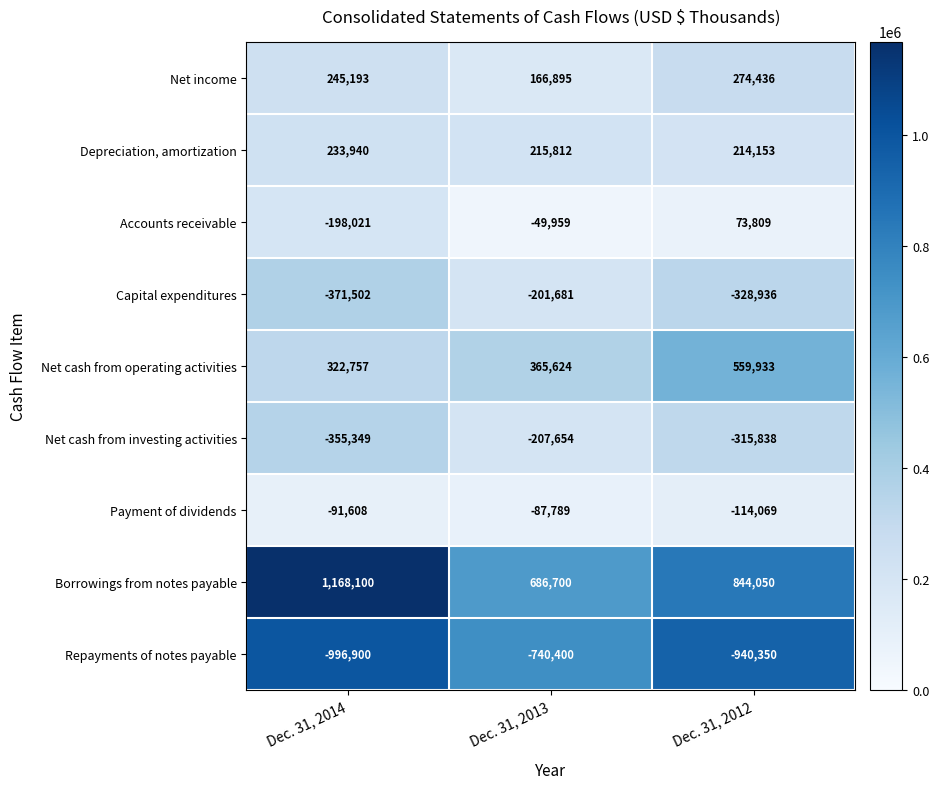

Rank the series at Dec. 31, 2014 from highest to lowest value.

Borrowings from notes payable, Net cash from operating activities, Net income, Depreciation, amortization, Payment of dividends, Accounts receivable, Net cash from investing activities, Capital expenditures, Repayments of notes payable